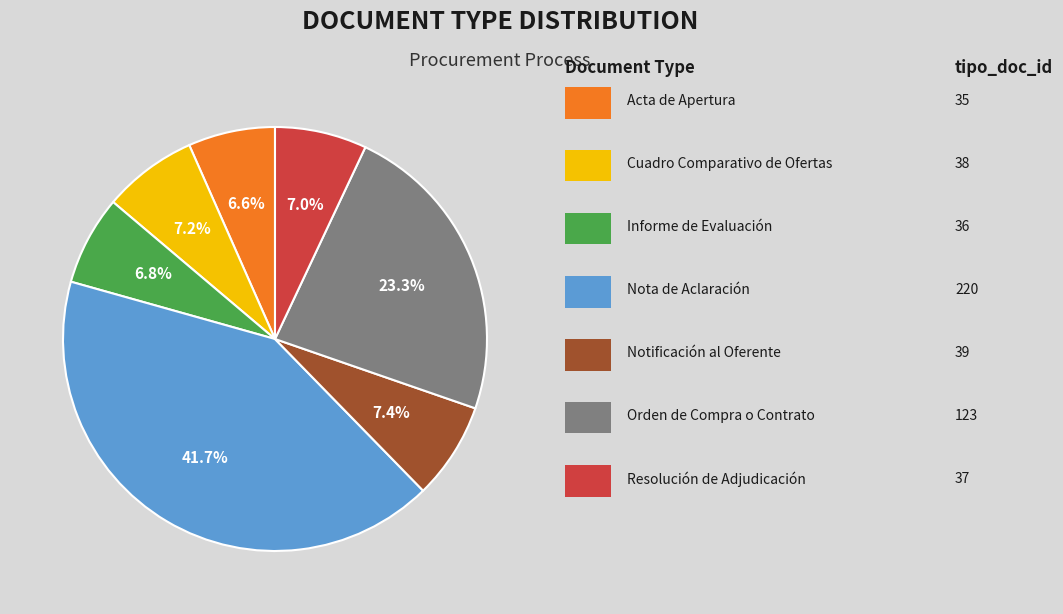

Is there any slice that represents more than half of the pie?

No